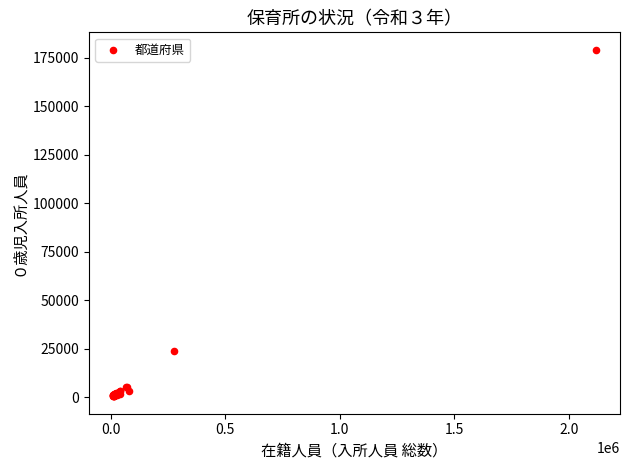

What Y value in the scatter plot is closest to 89792?

23859